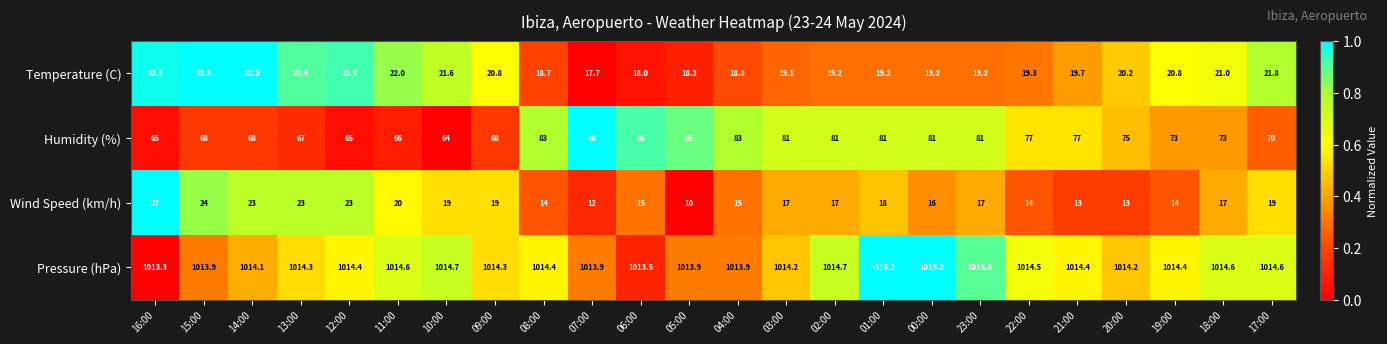

What is the approximate value of Humidity (%) at 13:00?

67.0